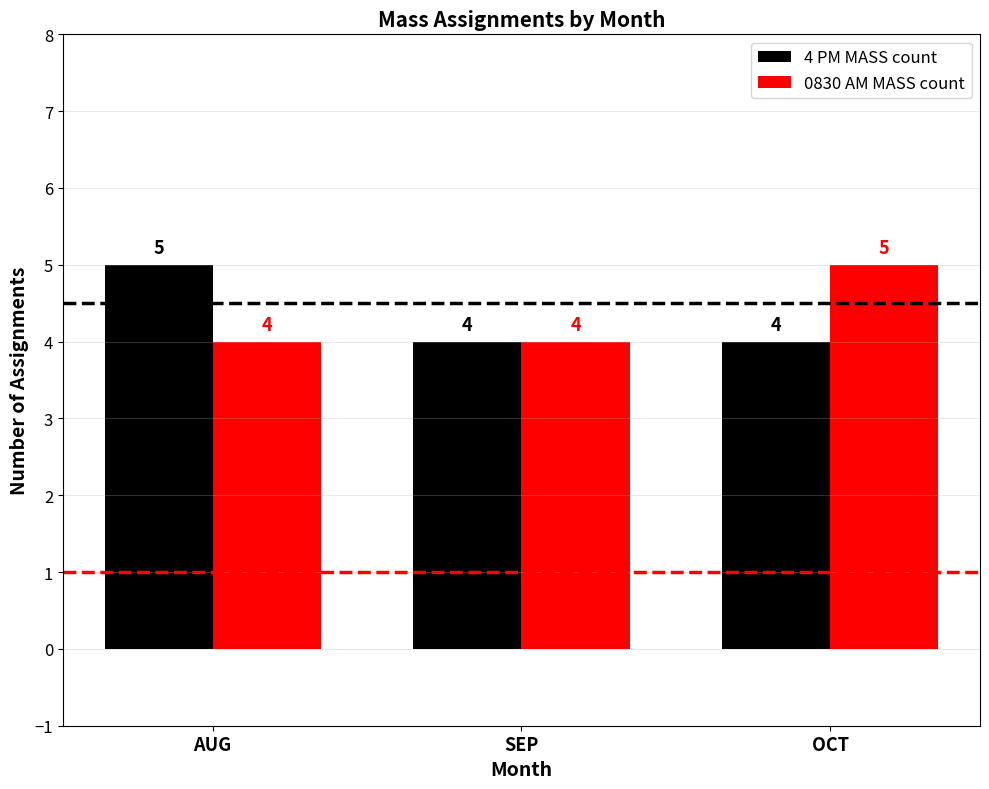

What is the lowest value of the 4 PM MASS count series?

4